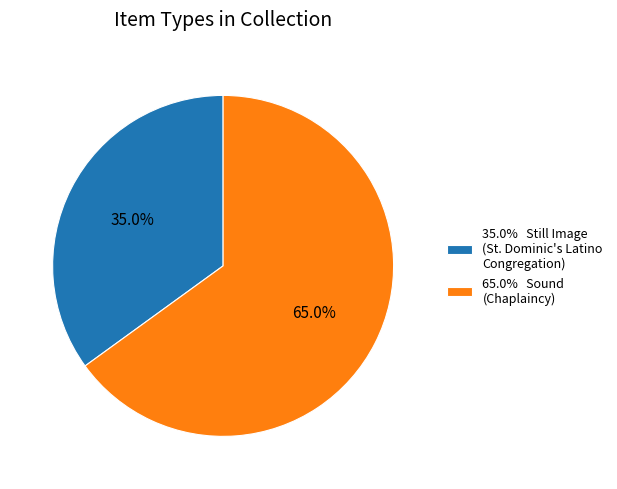

What percentage is NOT represented by 65.0% Sound (Chaplaincy)?

35.0%